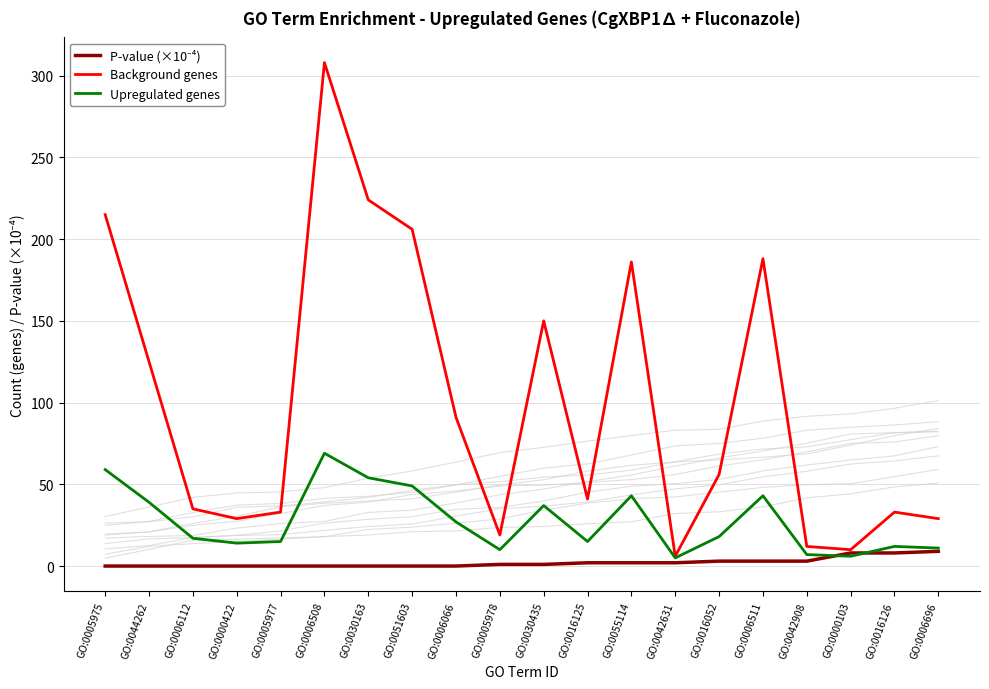

True or false: Upregulated genes and P-value (×10⁻⁴) cross at least once.

True